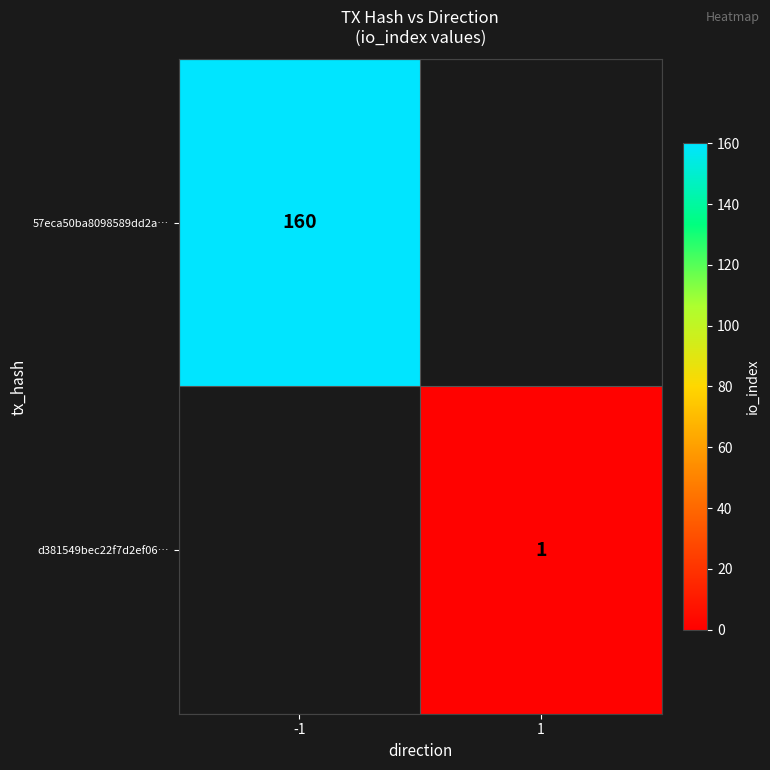

The value of 57eca50ba8098589dd2a… at -1 is 160. True or false?

True